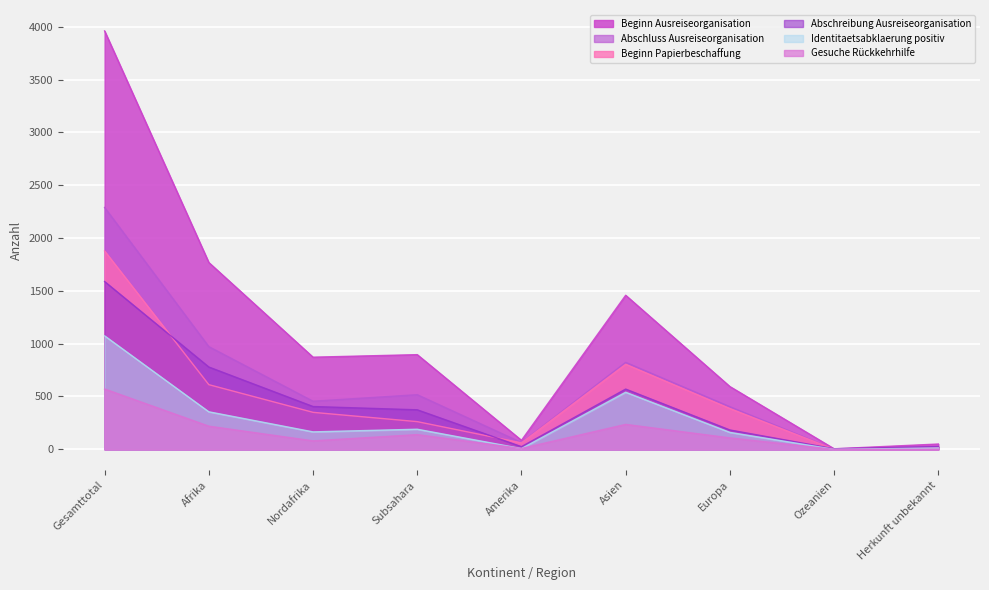

Count the number of data series in this chart.

6